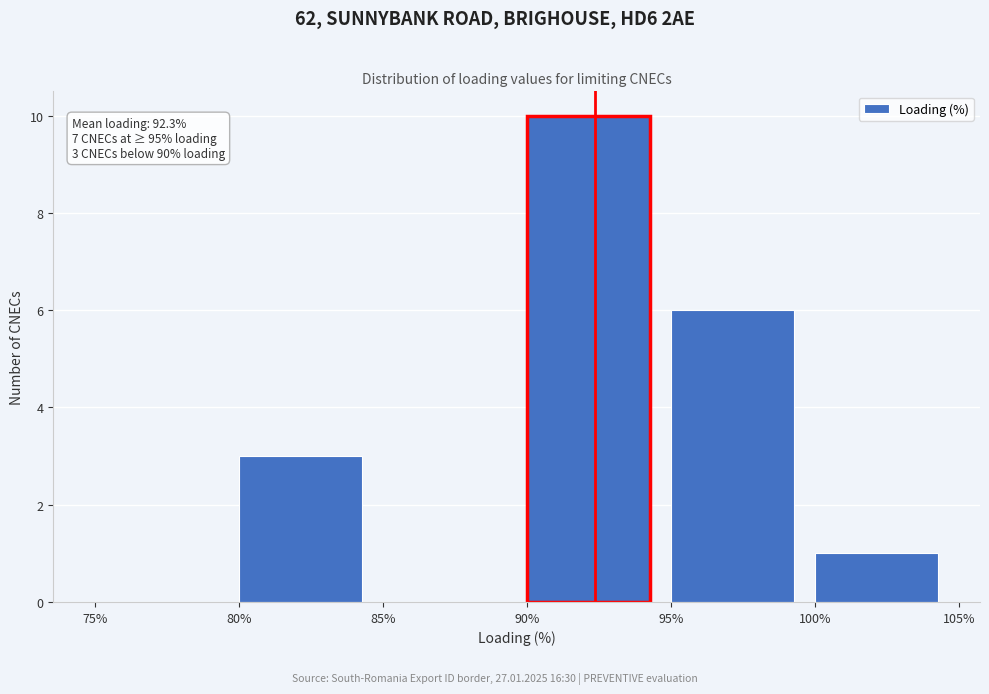

Which range on the x-axis has the tallest bar?

90% to 95%